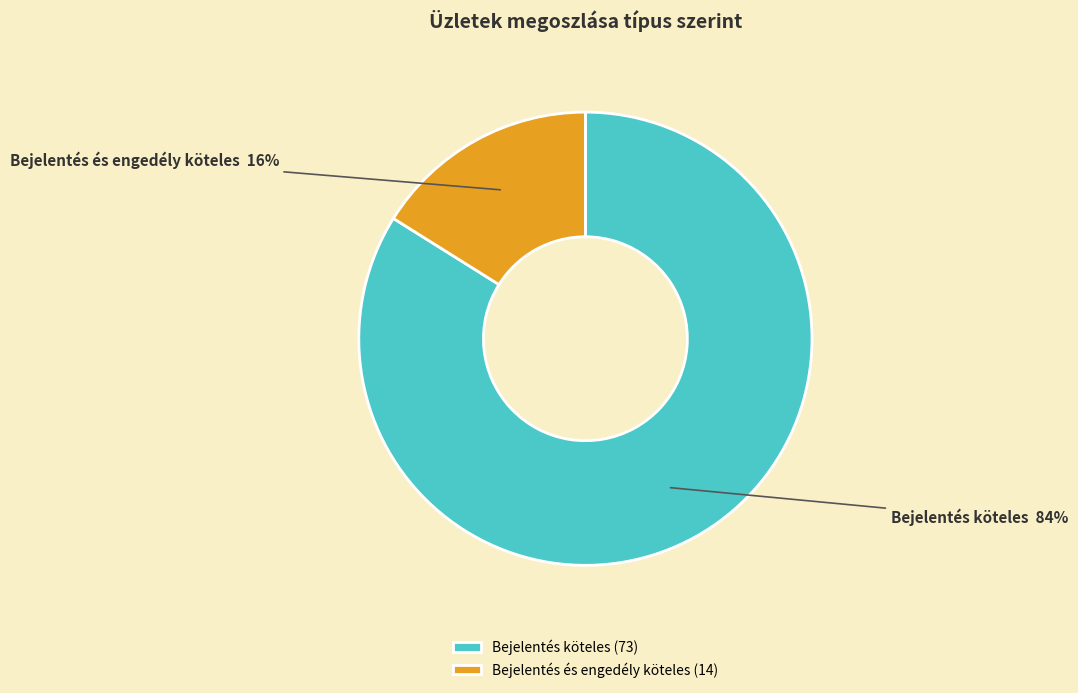

Combined, do Bejelentés és engedély köteles and Bejelentés köteles account for over 50%?

Yes